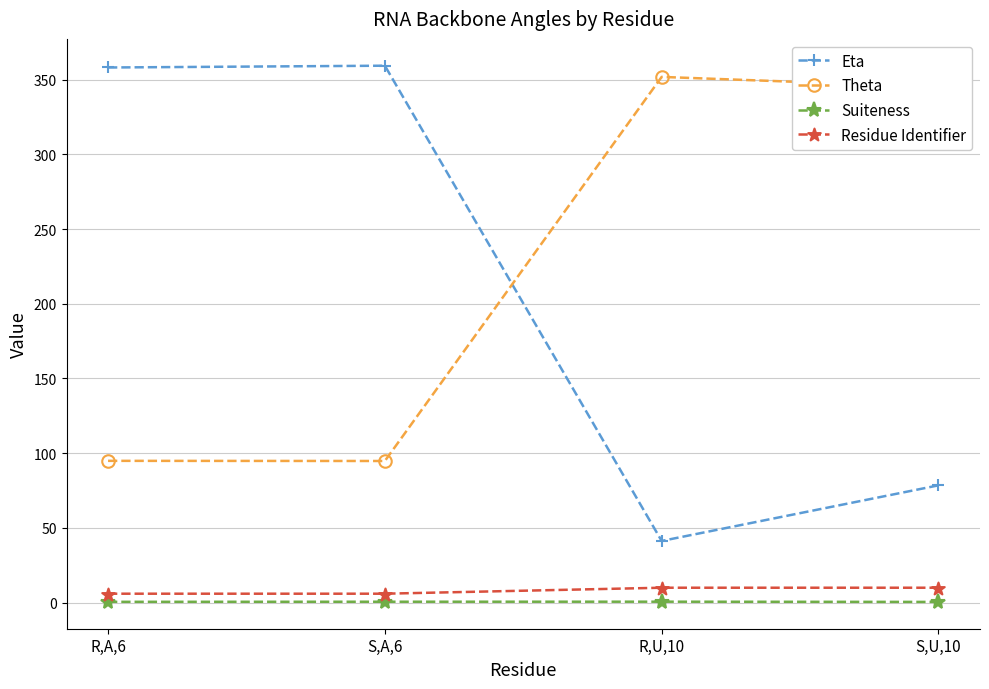

Is the value of Theta at R,A,6 greater than the value of Eta at R,U,10?

Yes